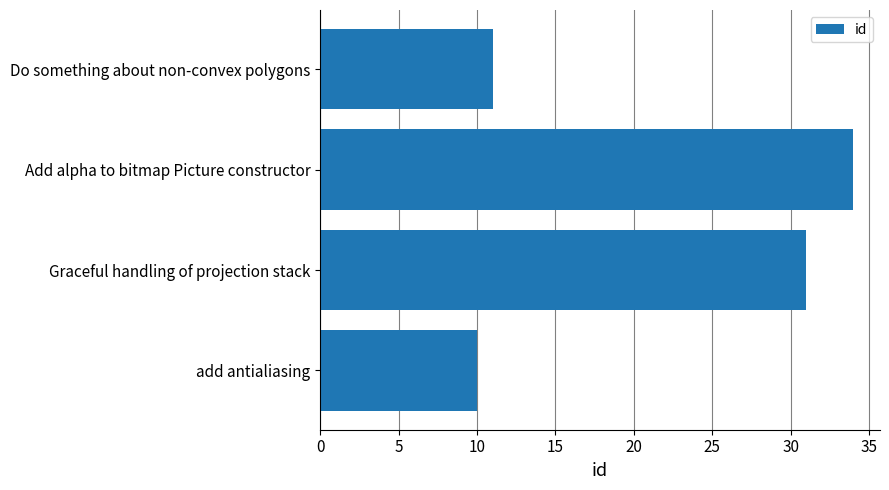

What is the change in value from add antialiasing to Do something about non-convex polygons?

+1